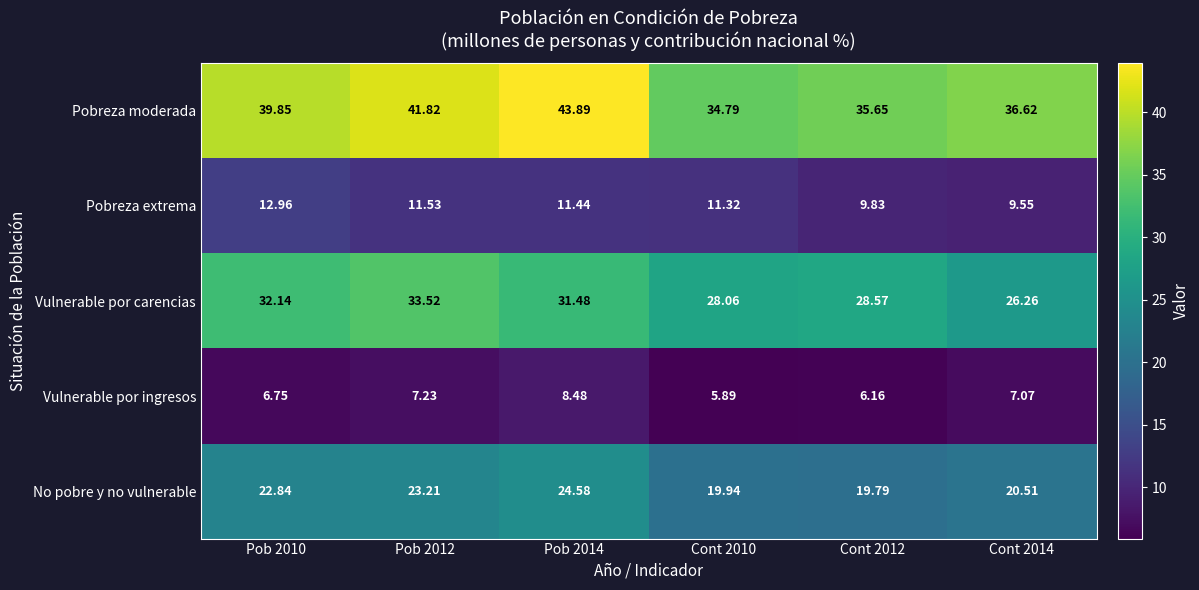

Which series has the largest total across all categories?

Pobreza moderada